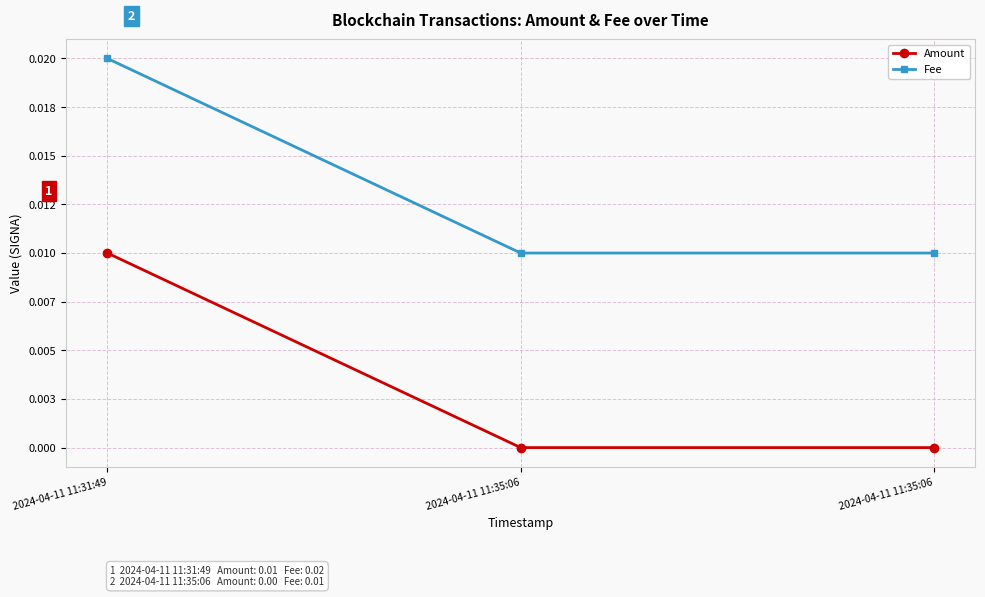

At 2024-04-11 11:35:06, list the series in order from smallest to largest.

Amount, Fee